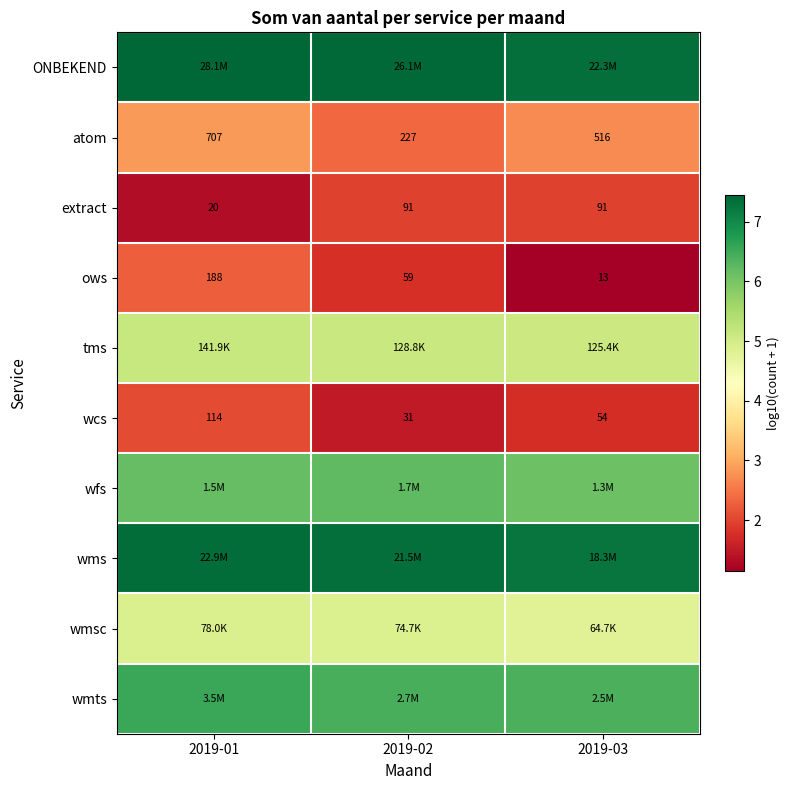

At which category is the sum across all series the highest?

2019-01